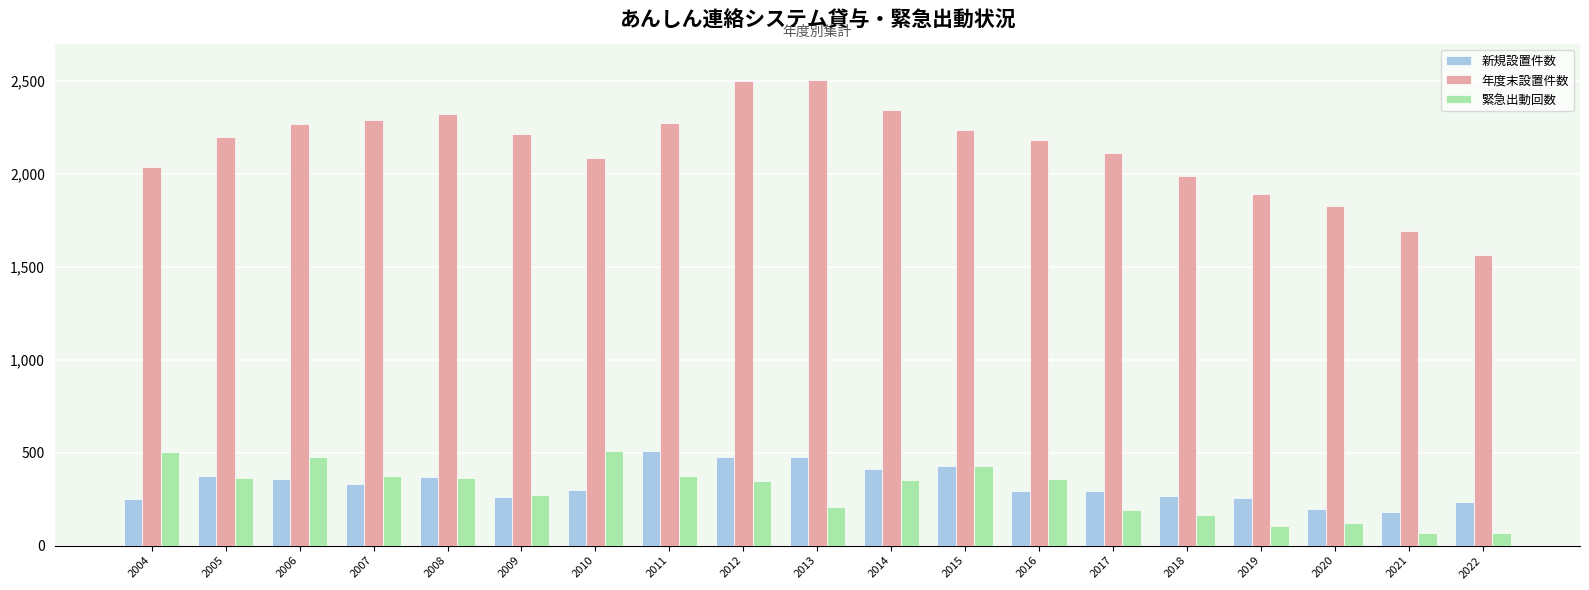

How many bars are there in each group?

3